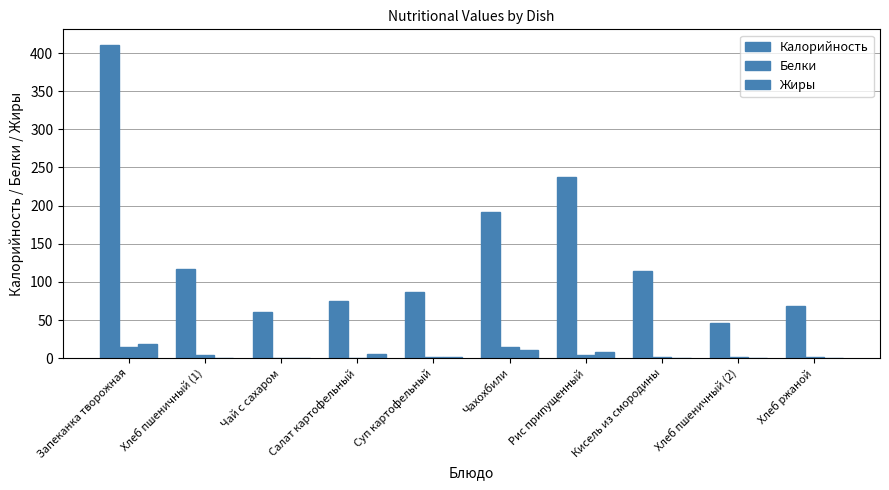

Which series changed the most between Салат картофельный and Рис припущенный?

Калорийность